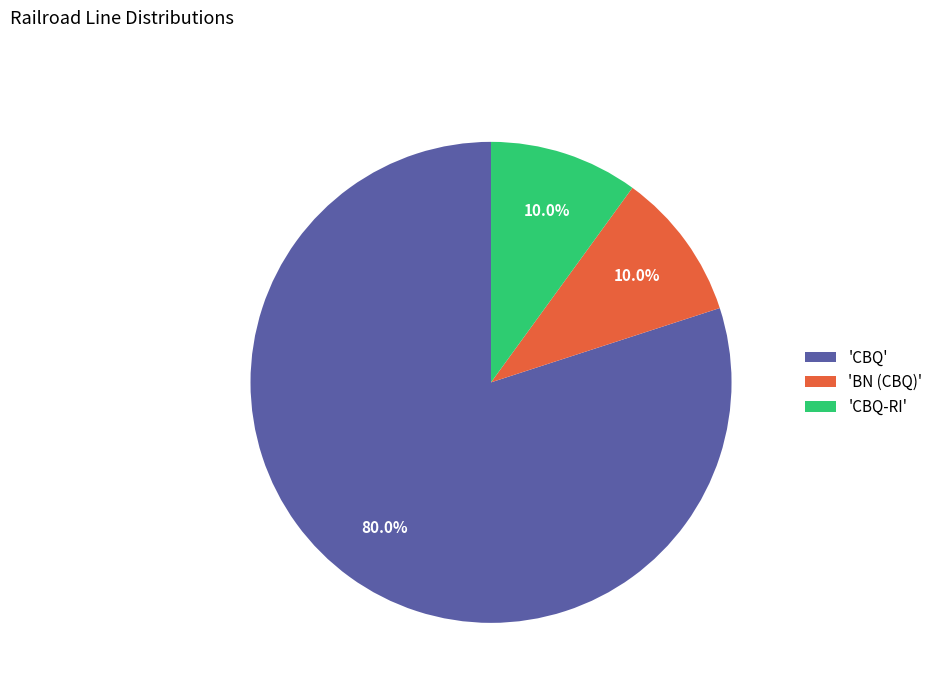

How many segments does this pie chart have?

3